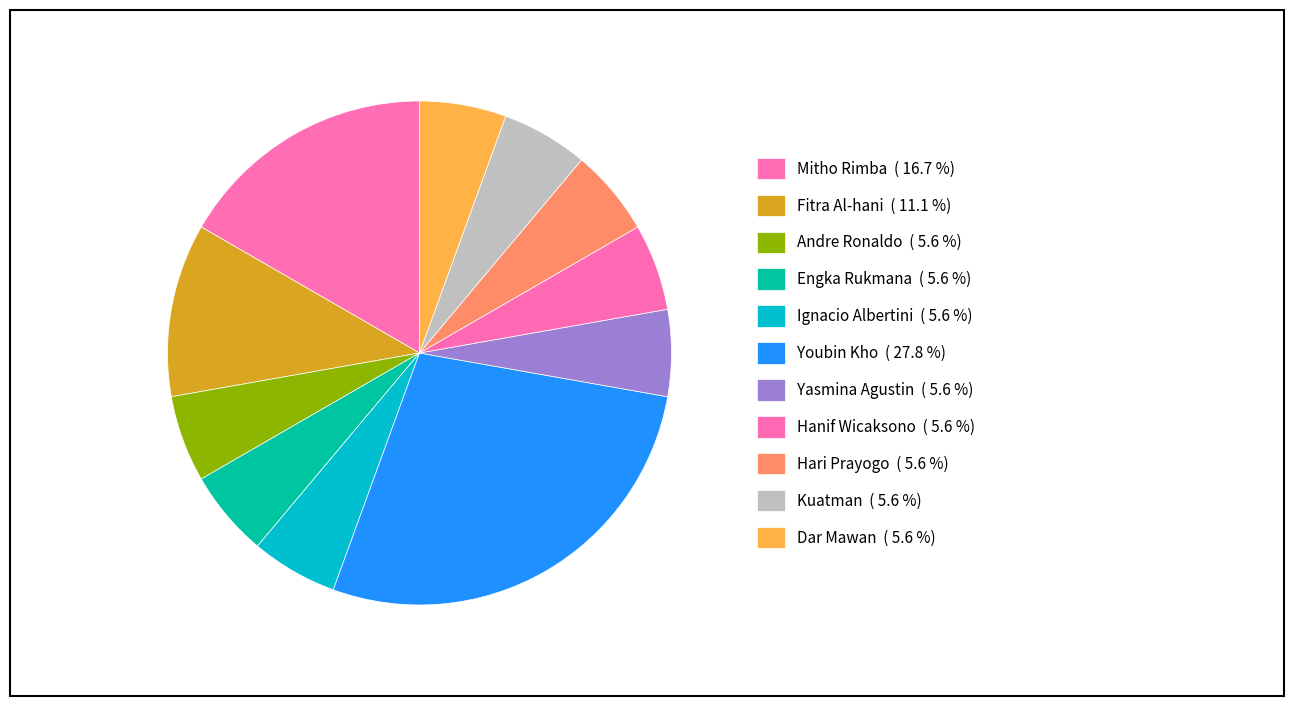

How many slices are in this pie chart?

11